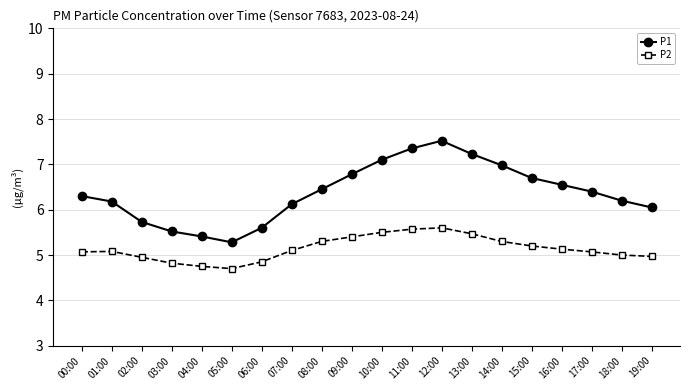

At which category does the chart reach its peak across all series?

12:00